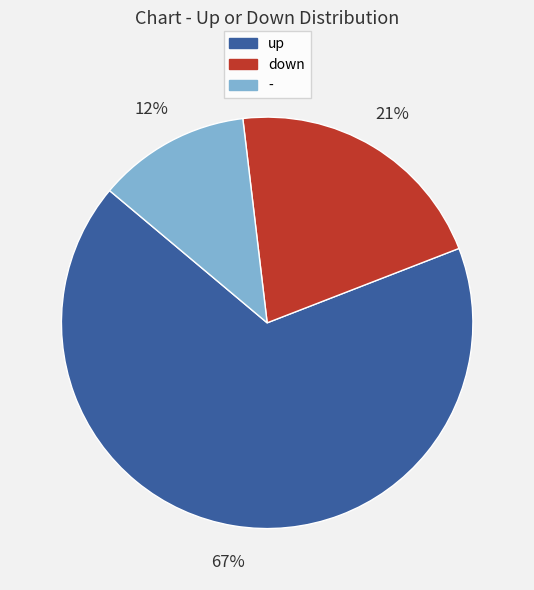

To the nearest percent, what percentage of the pie is up?

67%